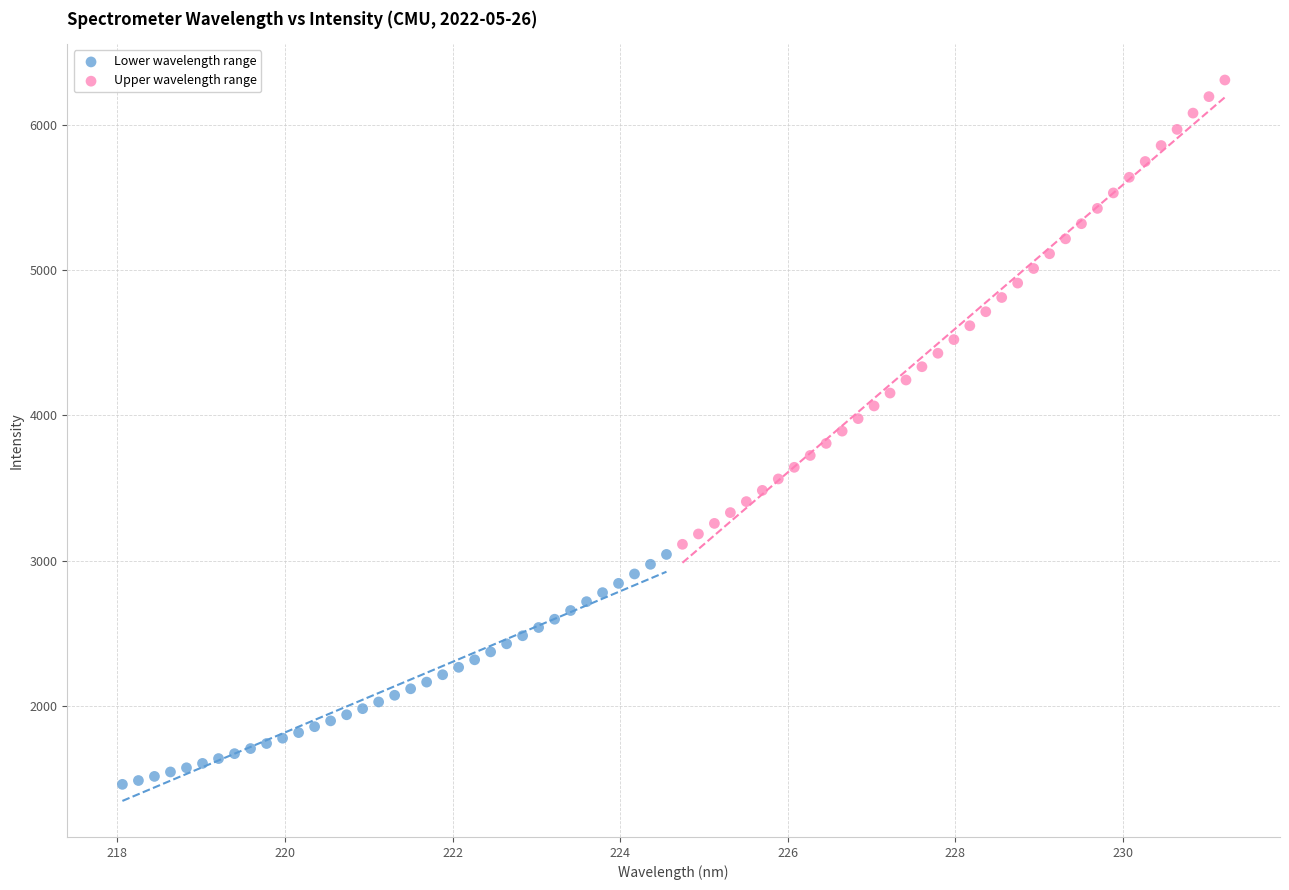

Which series has the largest Y range (max minus min)?

Upper wavelength range